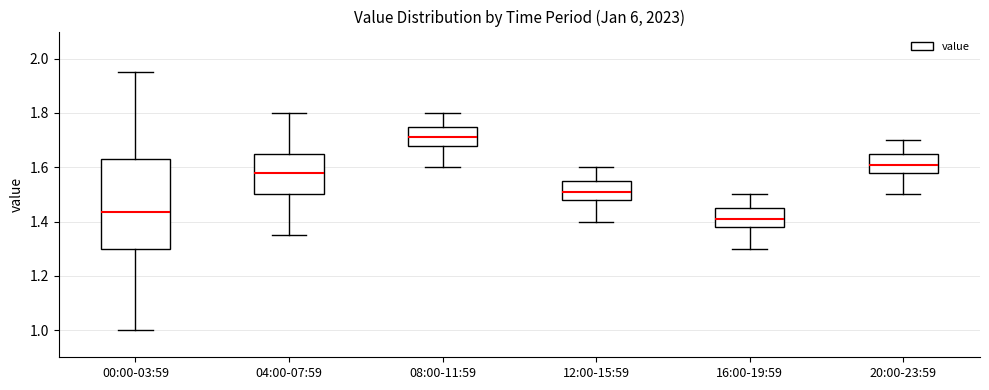

Which box is the tallest, from its lower edge to its upper edge?

00:00-03:59